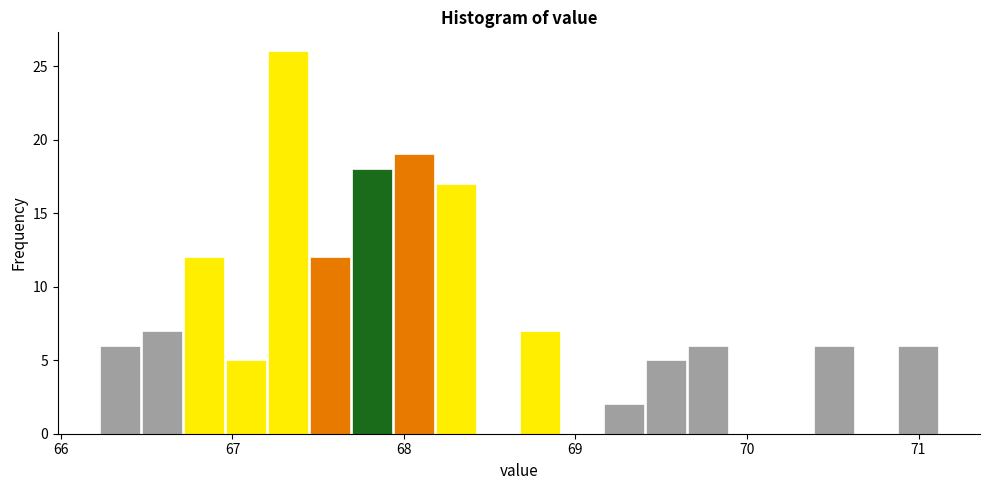

Around what value on the x-axis is the tallest bar? Give the approximate position of its centre, as read against the axis.

67.3